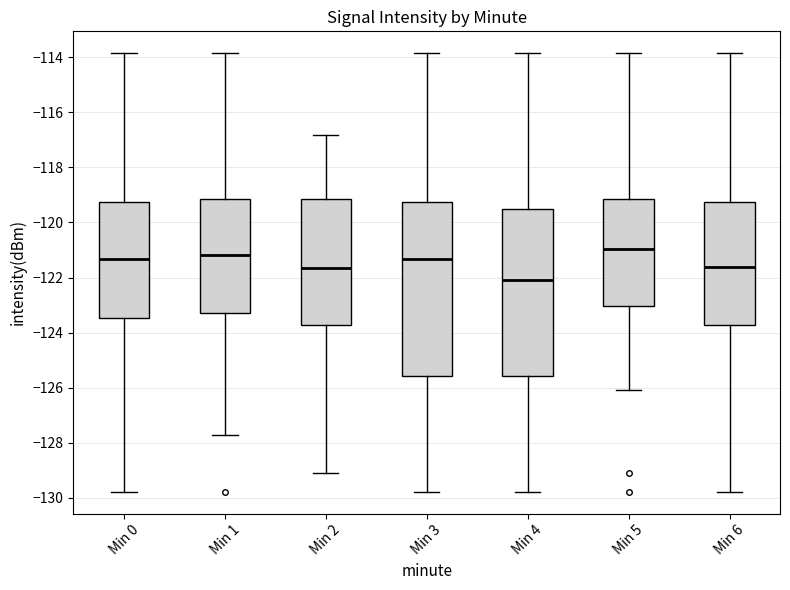

Where does the median line of the box for Min 6 sit on the y-axis? The values are not printed on the chart, so give them approximately, as read against the axis.

-121.6